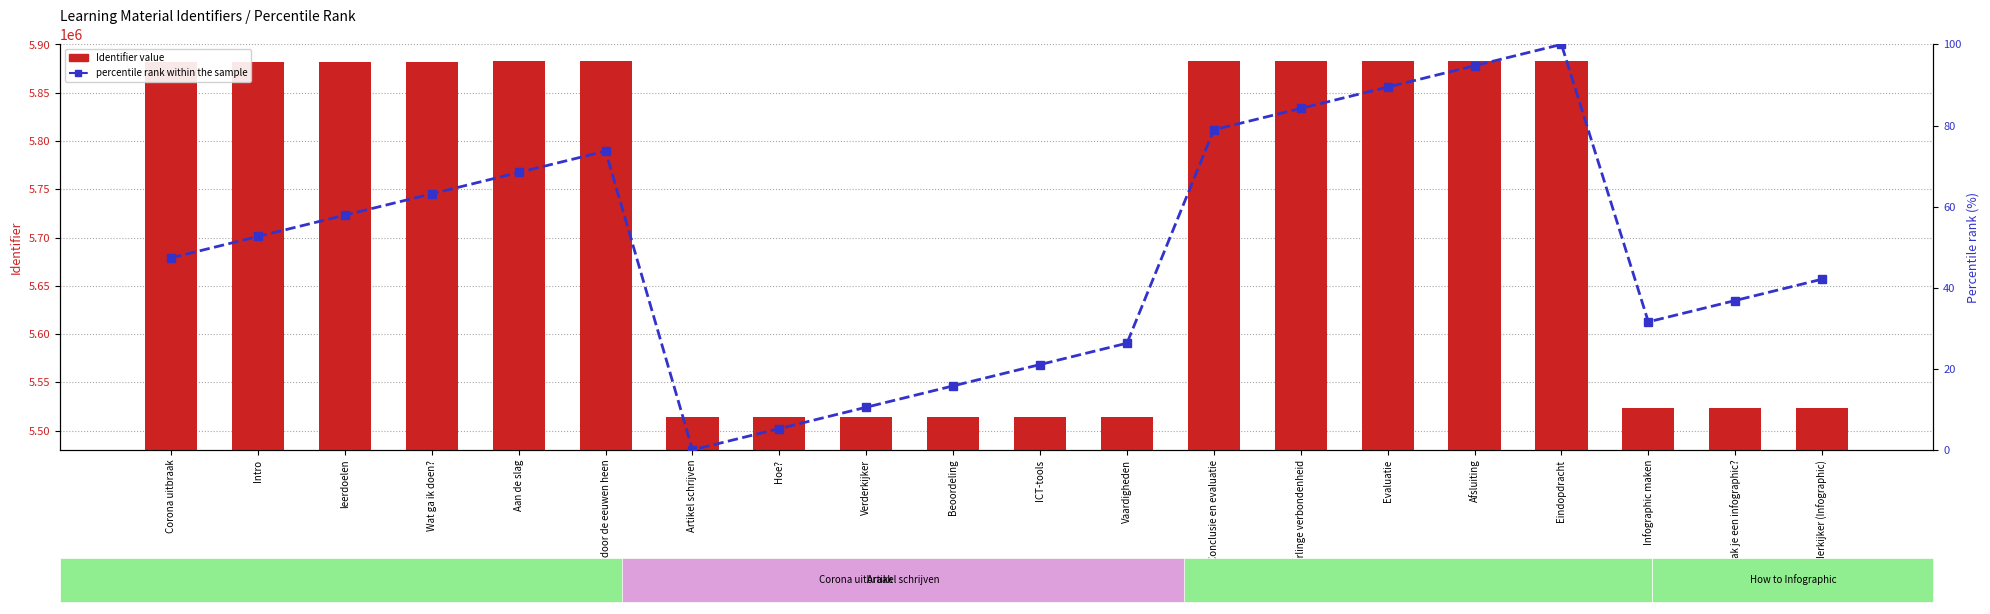

How many data points does each series have?

20